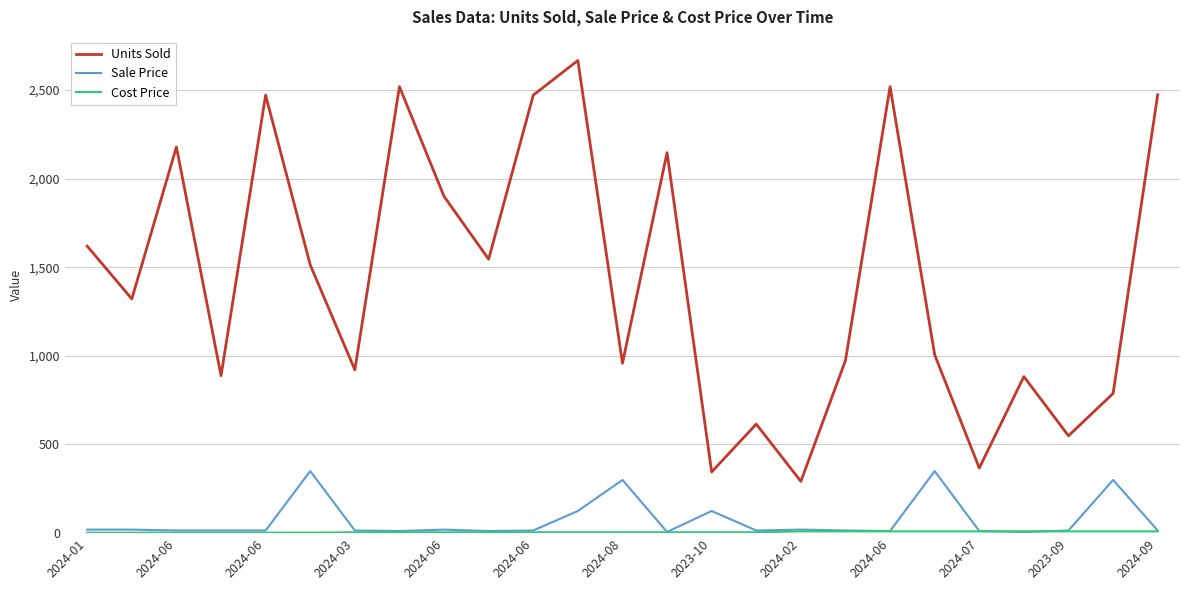

Which series has the widest spread of values?

Units Sold